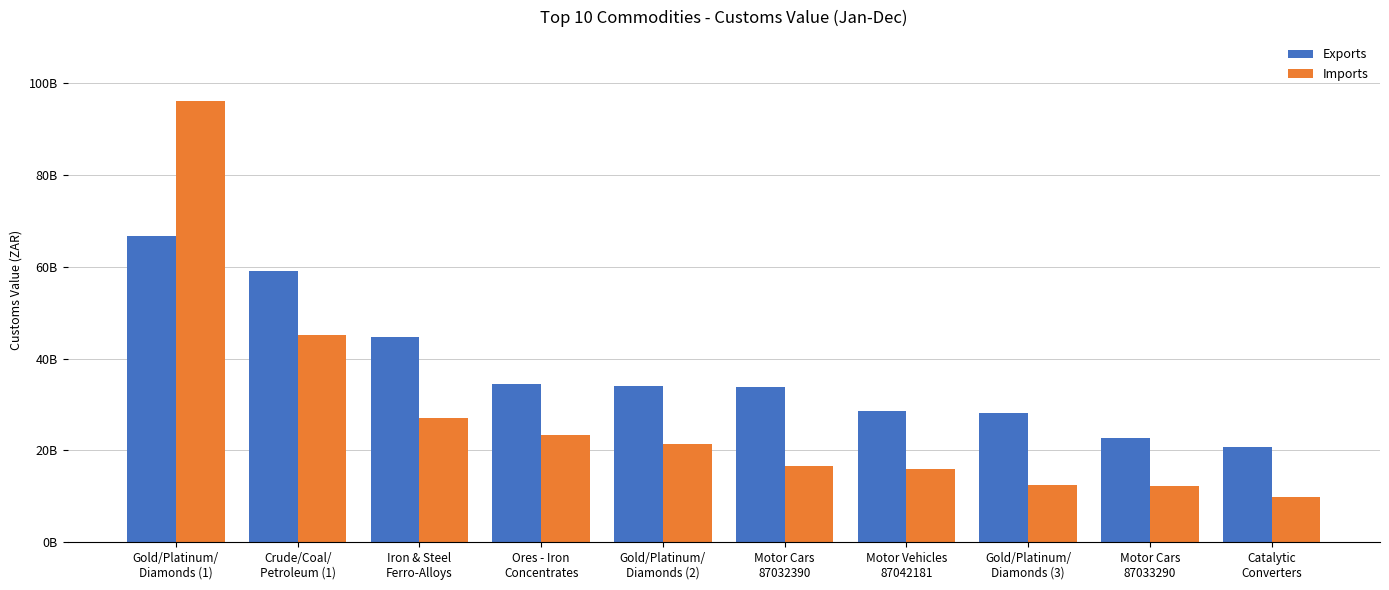

What are all the series names shown in the legend?

Exports, Imports